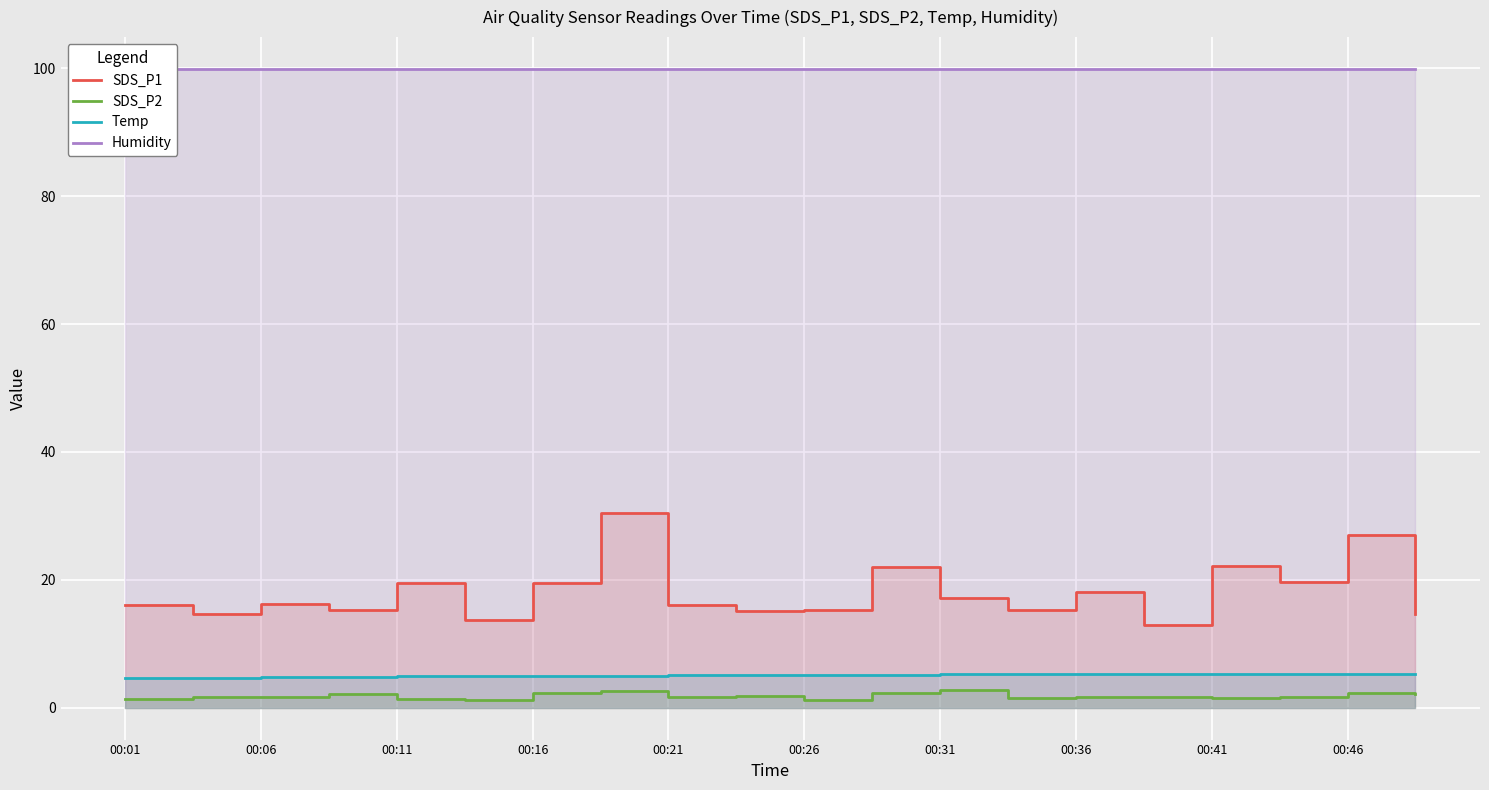

What is the sum of the Temp values at 00:26 and 00:16?

10.1